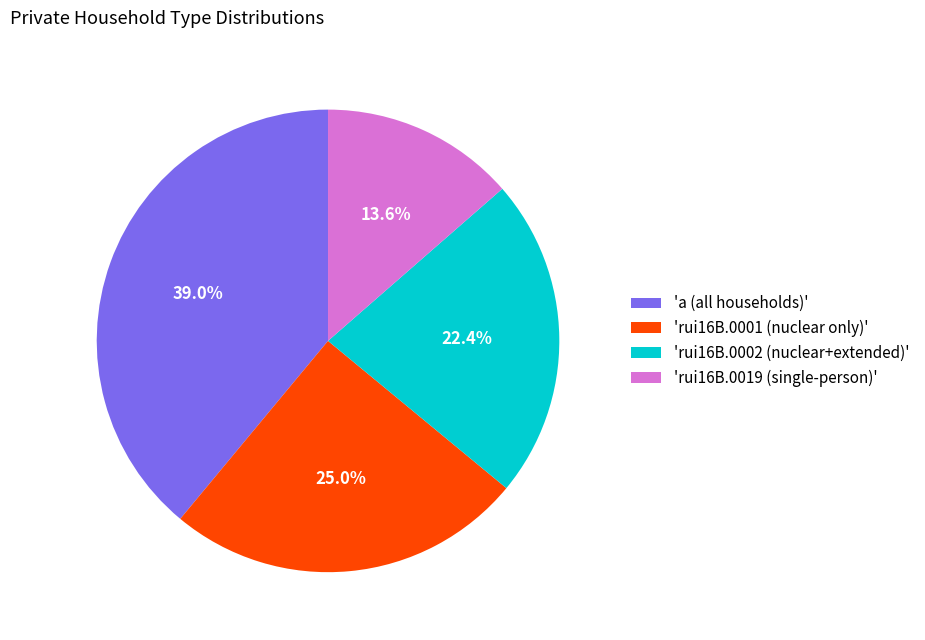

Is the sum of 'rui16B.0001 (nuclear only)' and 'rui16B.0019 (single-person)' greater than half?

No